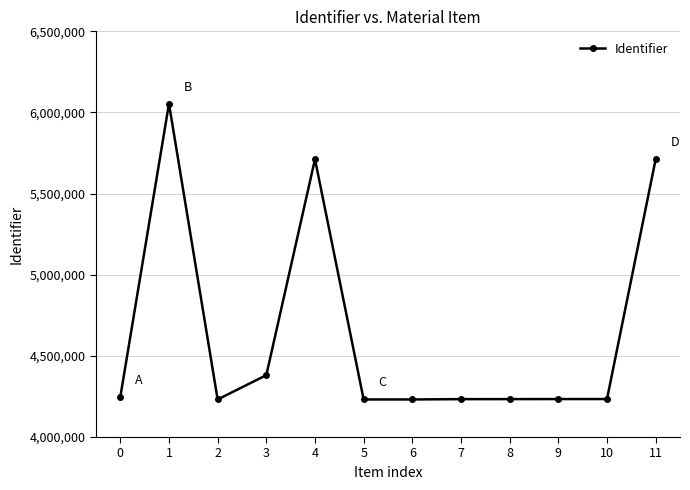

Where is the first local minimum?

2